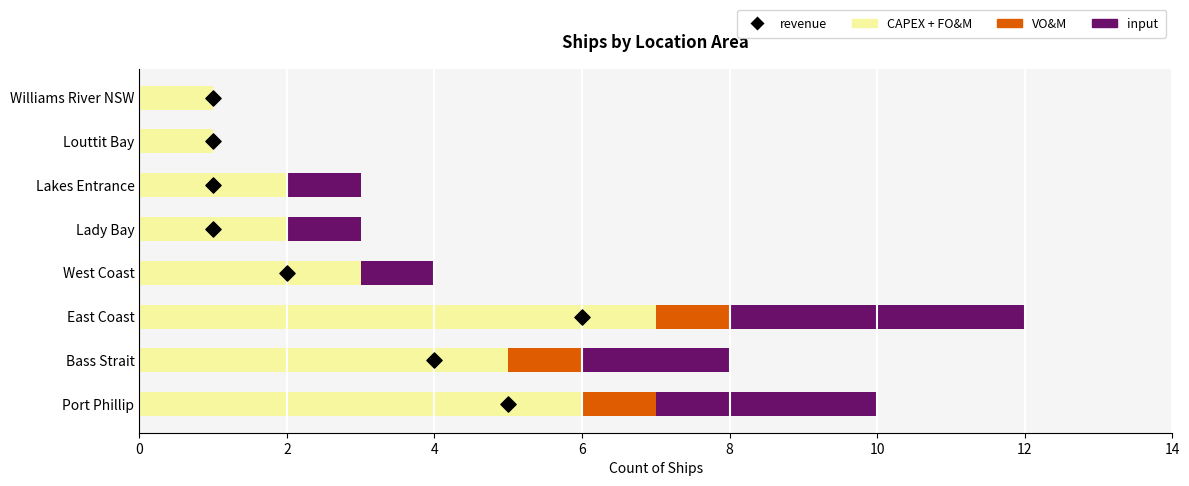

Which series contains the lowest Y value?

VO&M